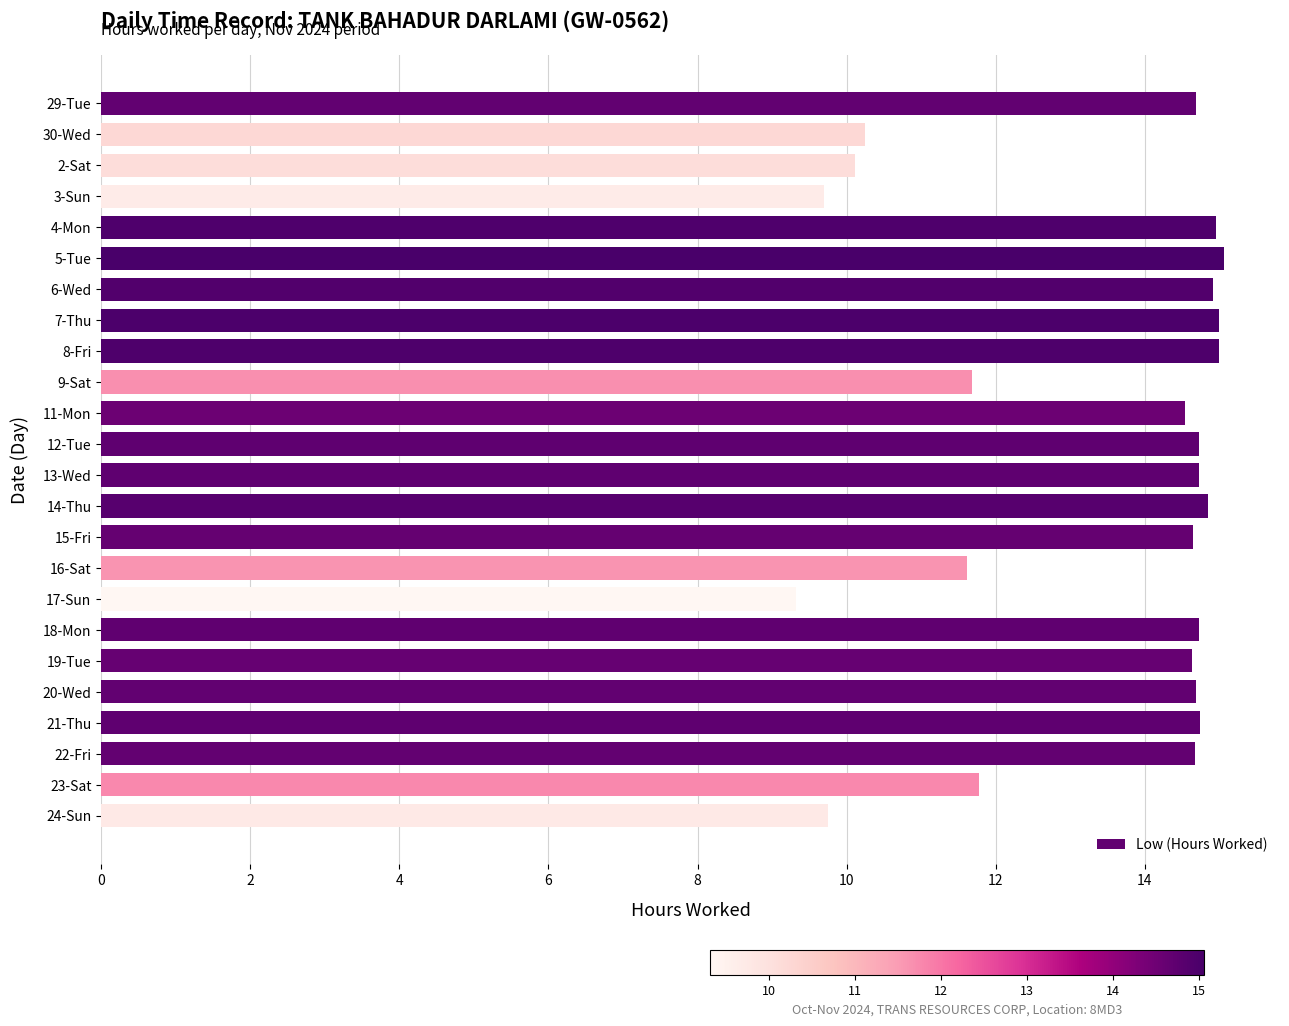

Which label corresponds to the smallest value in the chart?

17-Sun